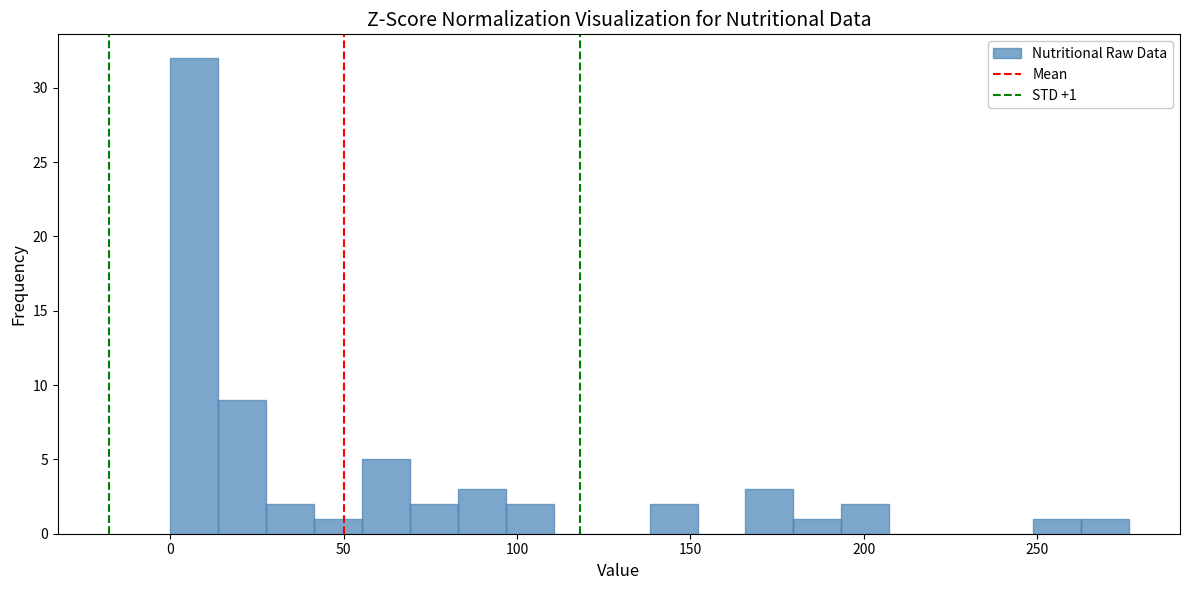

Around what value on the x-axis is the tallest bar? Give the approximate position of its centre, as read against the axis.

5